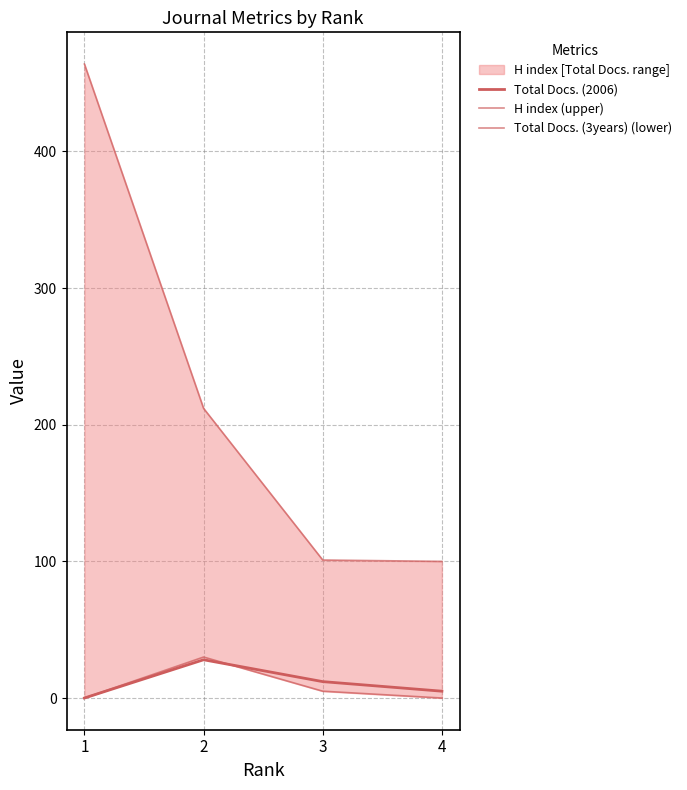

Reading right to left, transcribe all the data shown in this chart.

Total Docs. (2006): 5	12	28	0
H index (upper): 100	101	212	464
Total Docs. (3years) (lower): 0	5	30	0